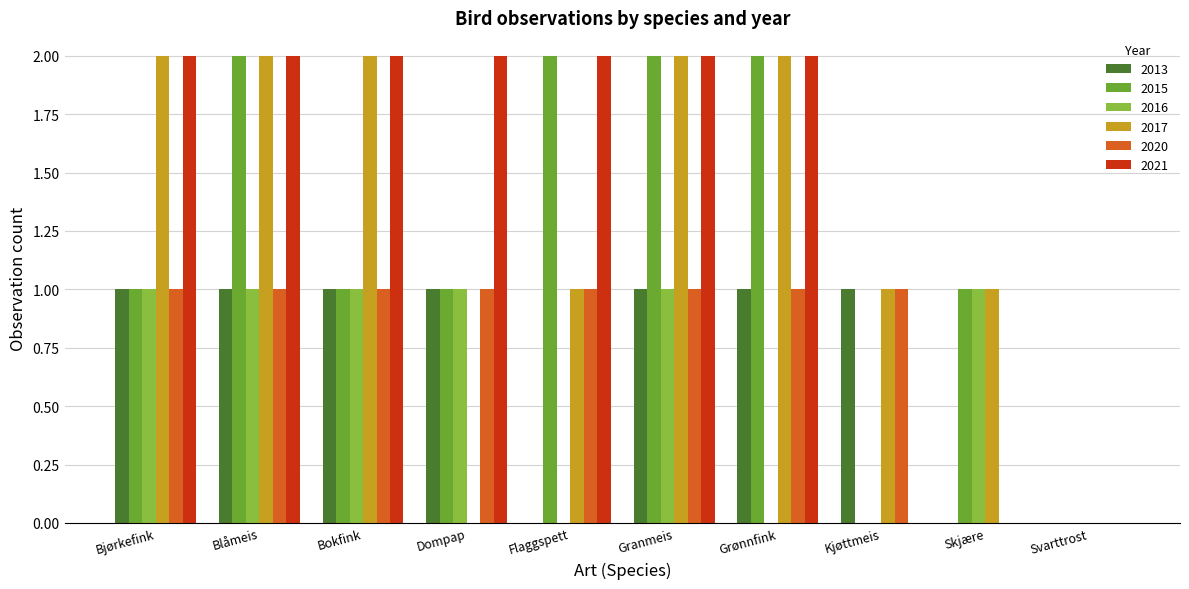

Which series has the largest total across all categories?

2021